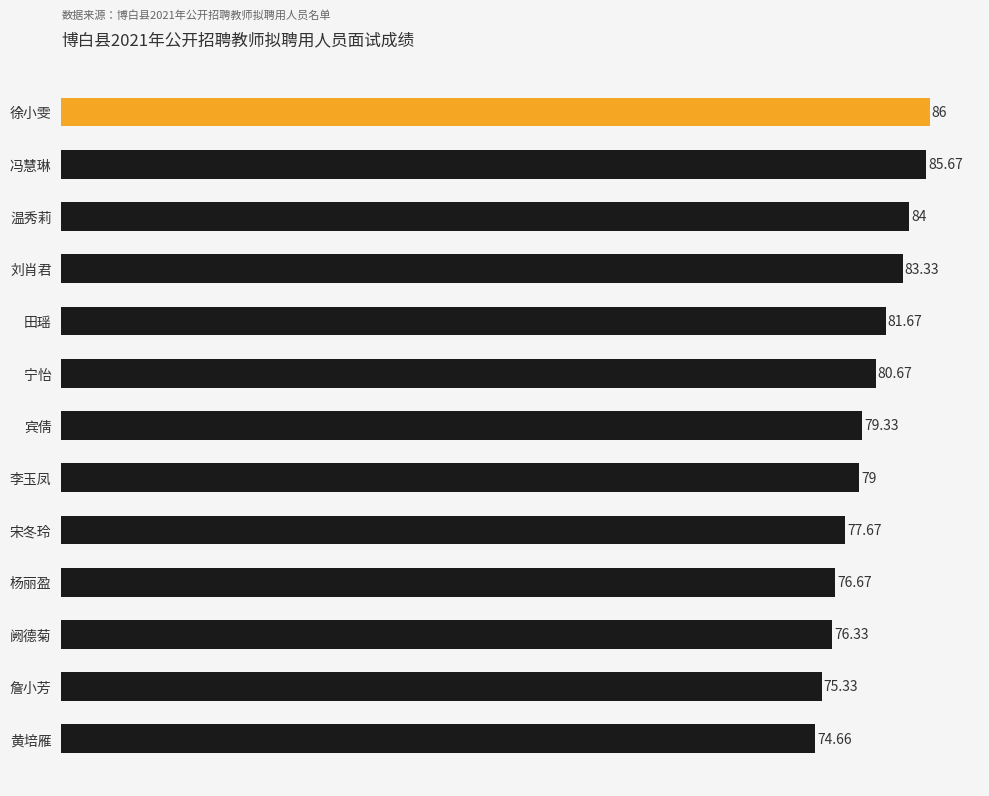

What is the label of the 8th bar from the top?

李玉凤